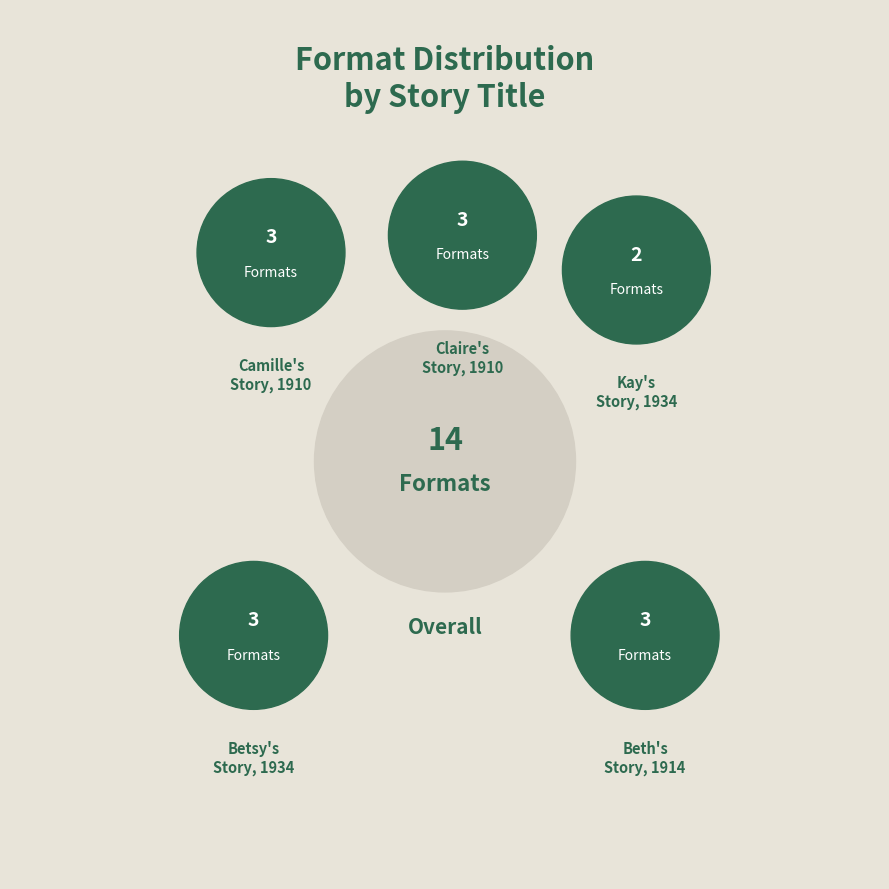

True or false: Camille's Story, 1910 accounts for 21% of the total.

True